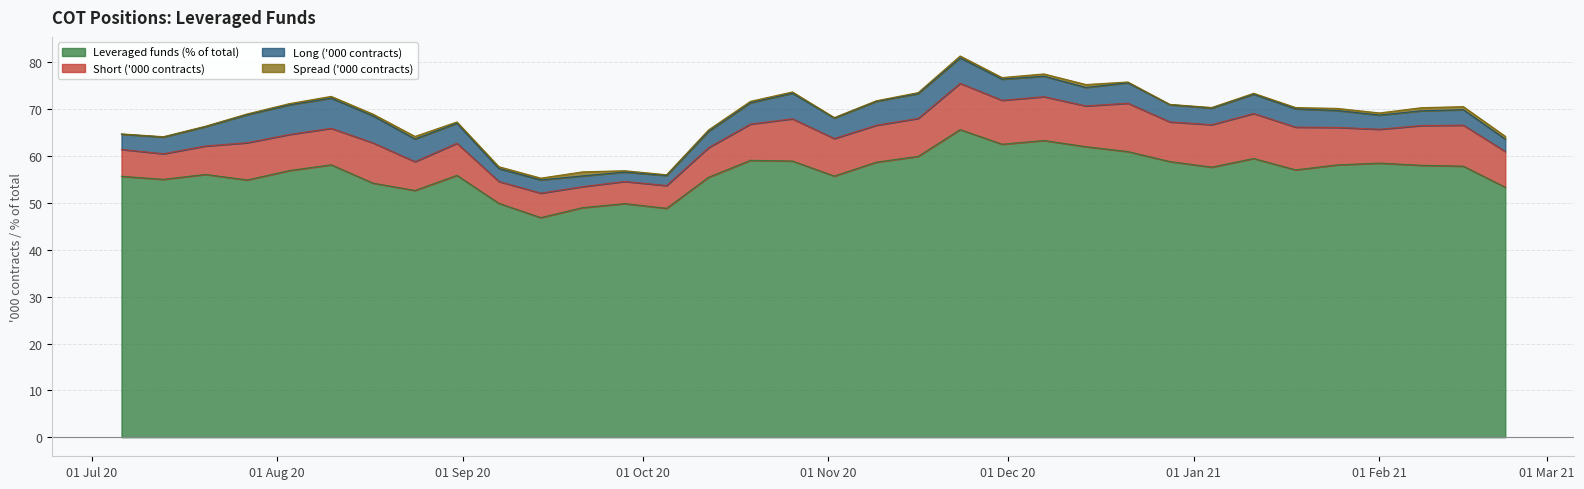

Which series has the largest total across all categories?

Leveraged funds (% of total)